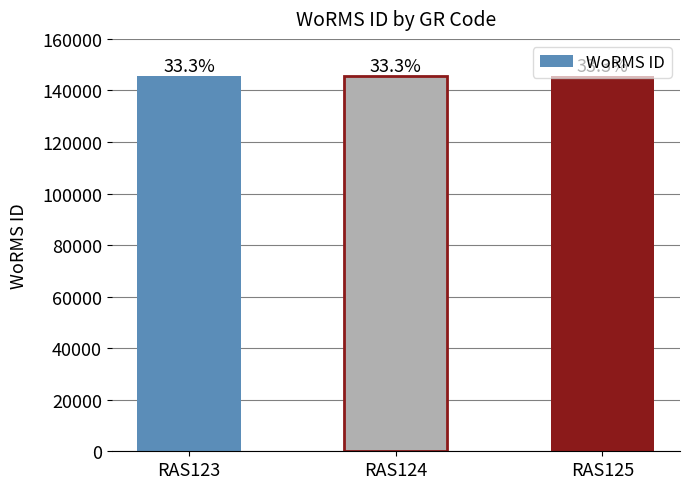

Does the chart contain any negative values?

No